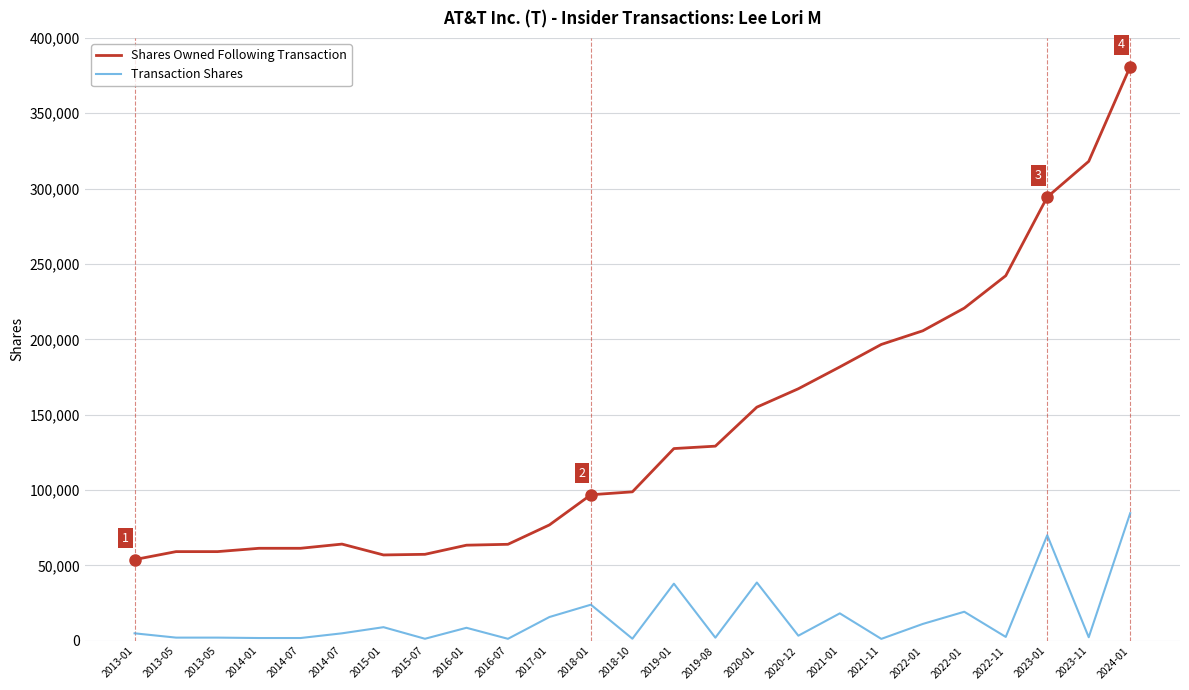

Which category has the lowest value in the Transaction Shares series?

2021-11